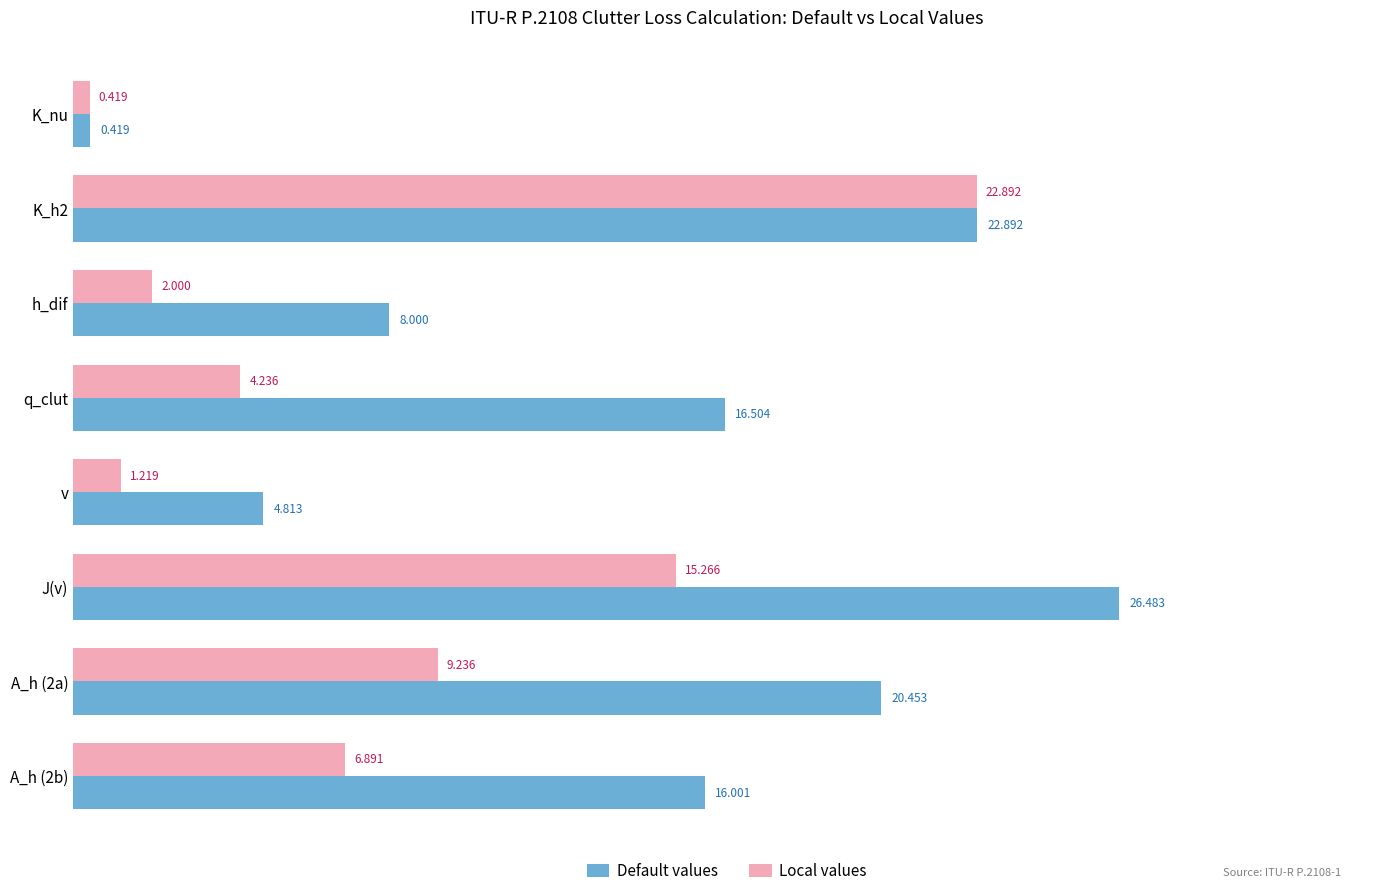

Which series has the widest spread of values?

Default values